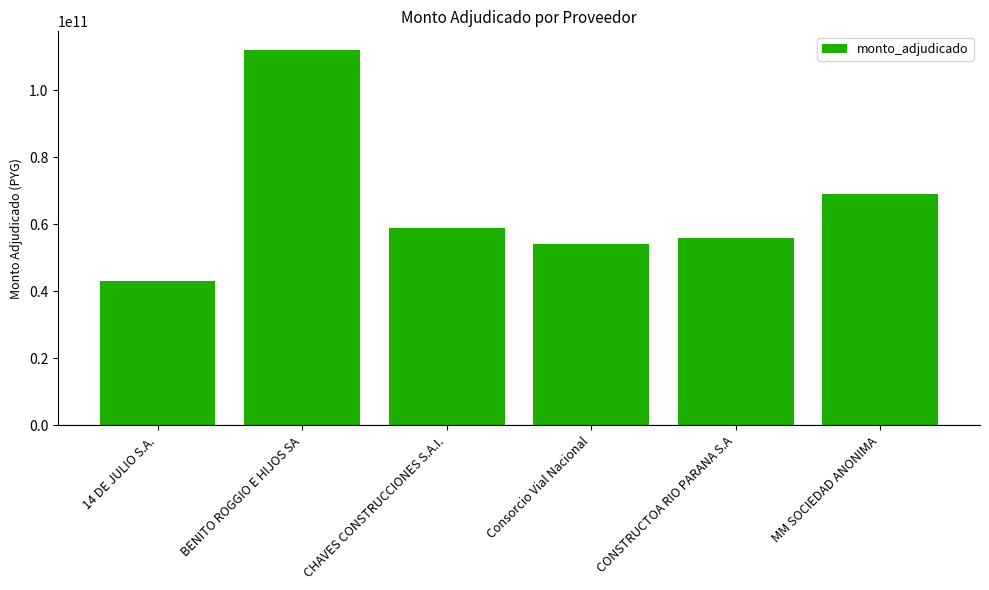

How many data points does each series have?

6